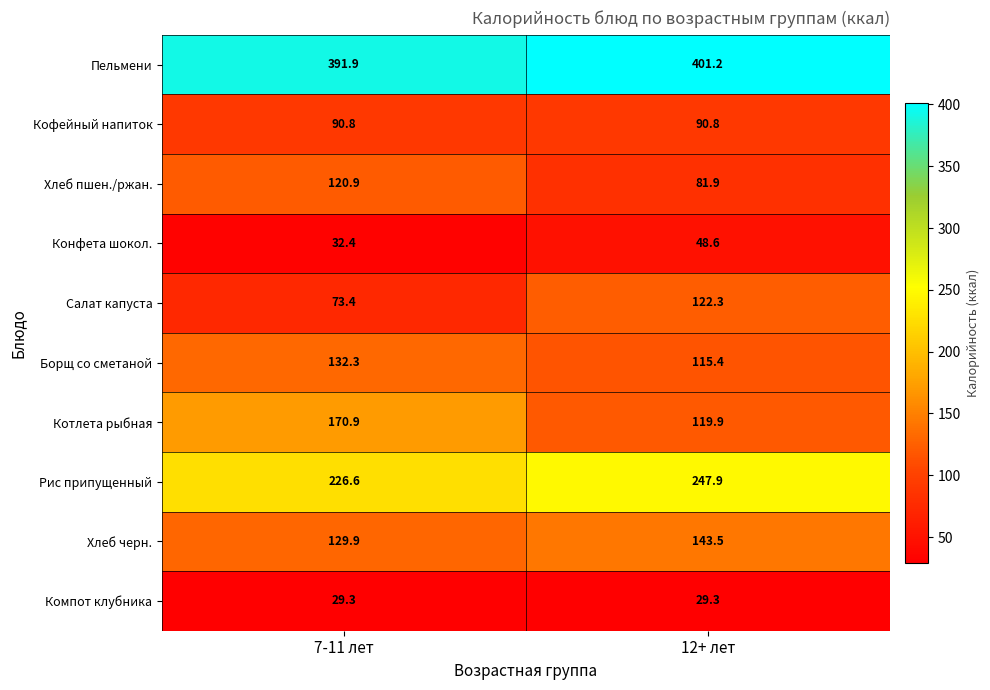

What is the average value of the Борщ со сметаной series?

123.9